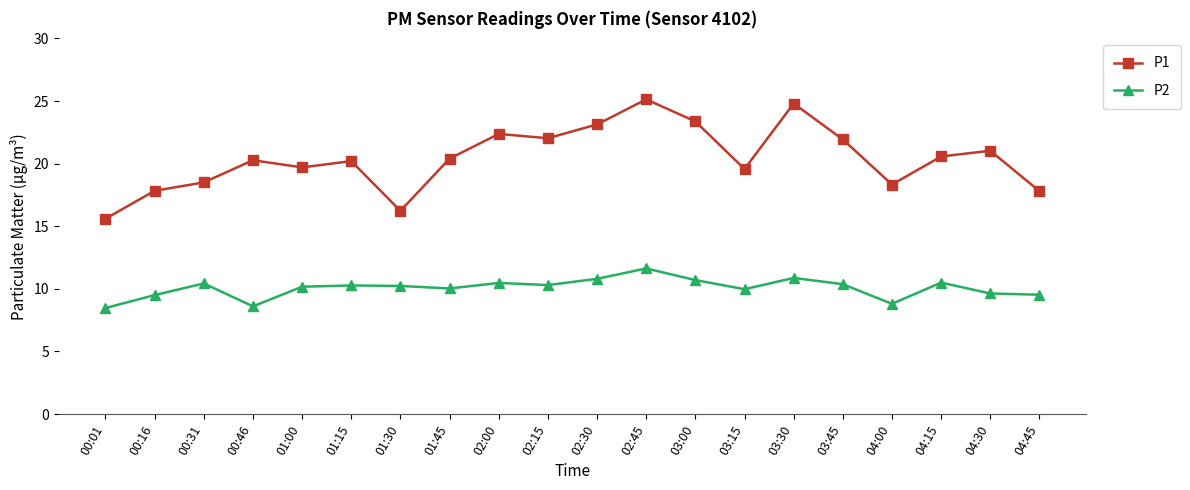

List the series in order of their peak value, lowest first.

P2, P1